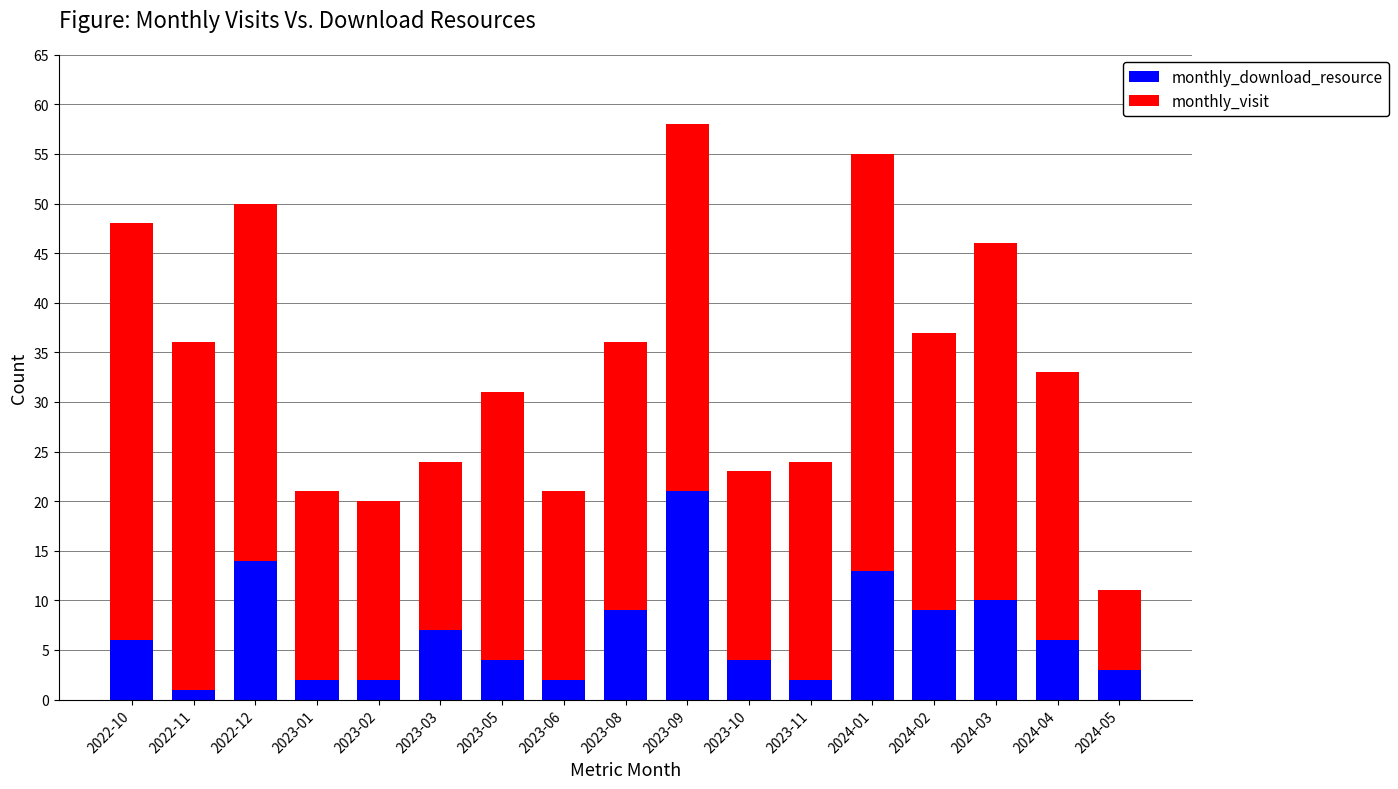

What is the difference between the maximum and minimum values in the monthly_download_resource series?

20